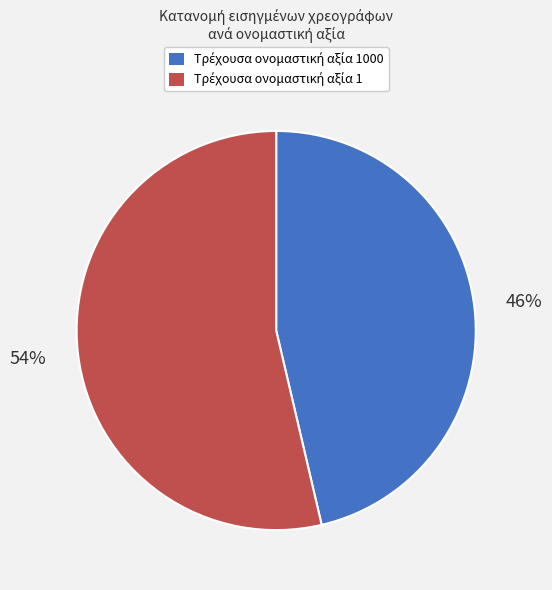

To the nearest percent, what is the average slice percentage?

50%